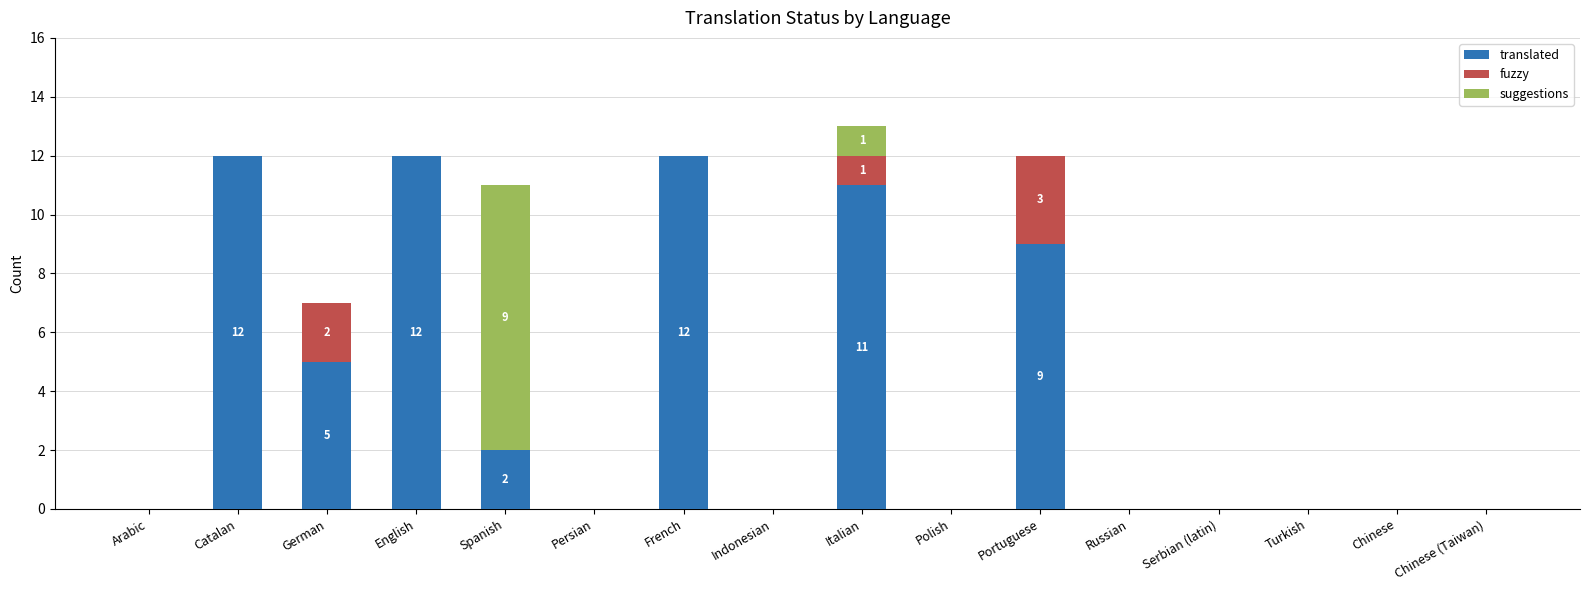

At which category is the sum across all series the highest?

Italian